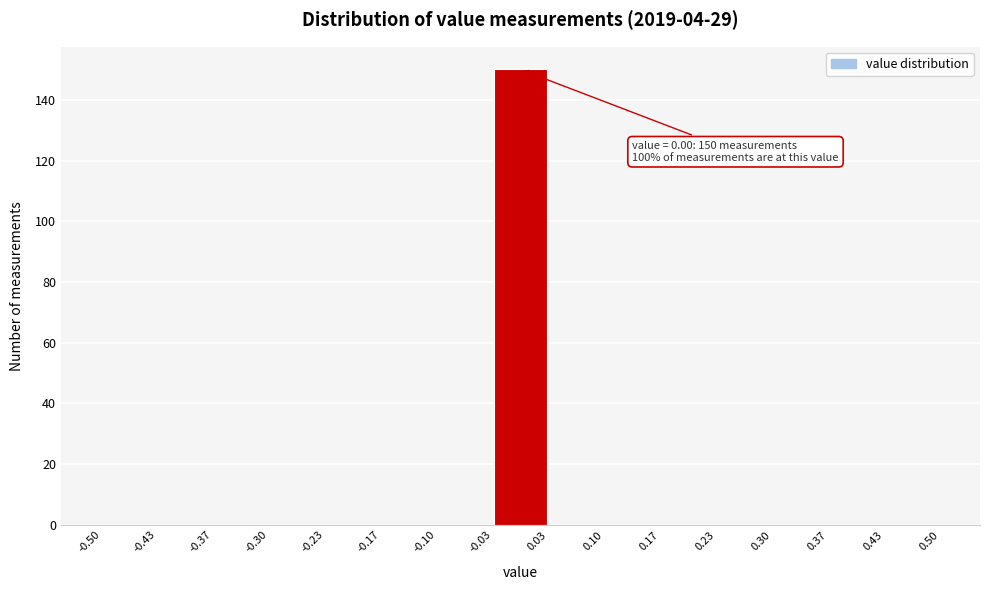

Which range on the x-axis has the tallest bar?

-0.03 to 0.03